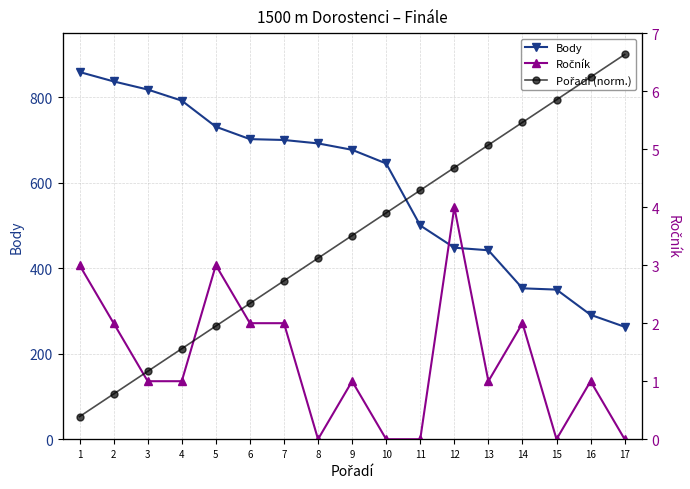

True or false: Ročník has more than 2 points higher than both neighbors.

True